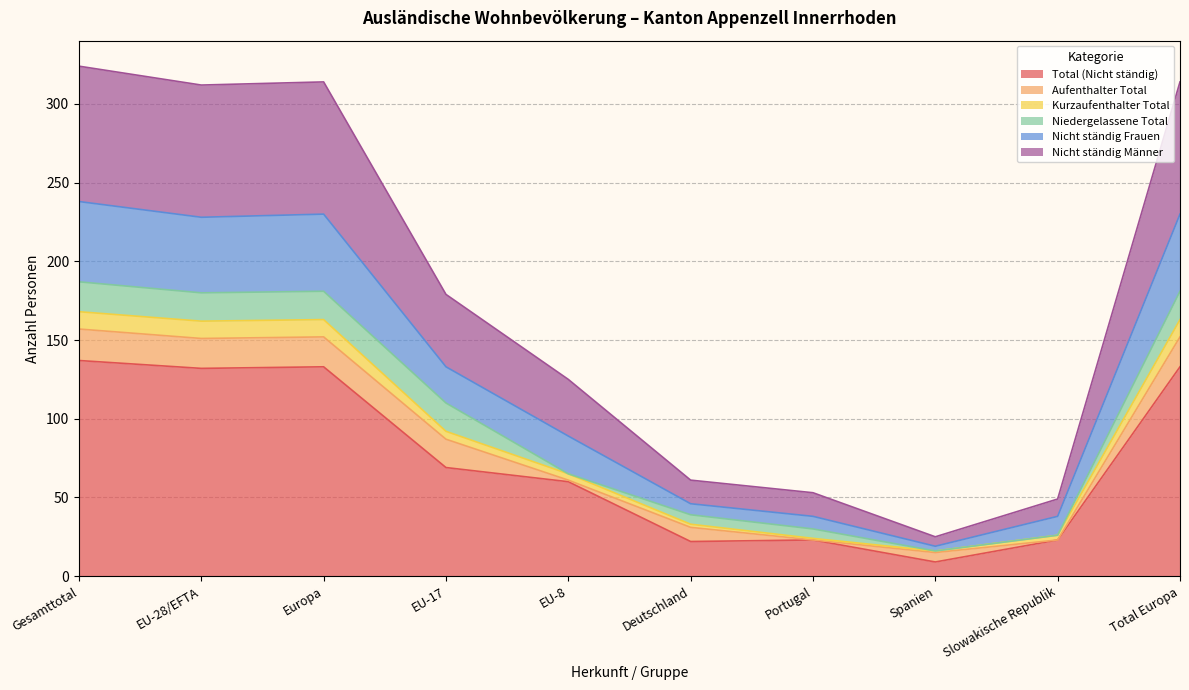

Which has a higher value, EU-8 or Deutschland?

EU-8